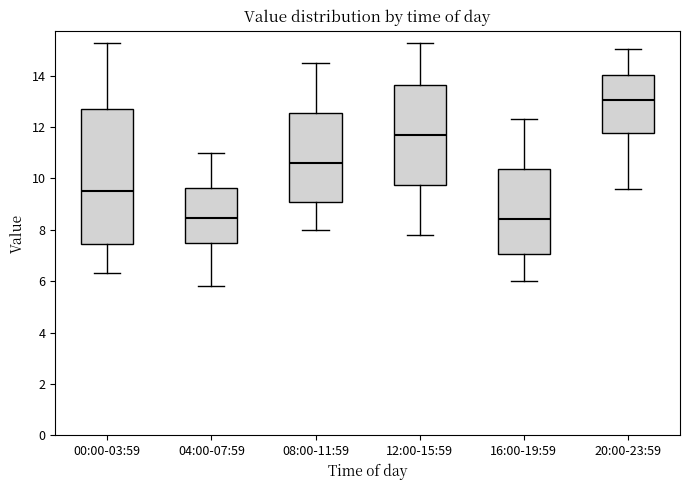

Reading left to right, read every box against the y-axis: the position of its median line, the range the box covers, and the ends of its whiskers. The values are not printed on the chart, so give them approximately, as read against the axis.

00:00-03:59: median 9.6, box 7.4 to 12.6, whiskers 6.4 to 15.2
04:00-07:59: median 8.4, box 7.4 to 9.6, whiskers 5.8 to 11.0
08:00-11:59: median 10.6, box 9.0 to 12.6, whiskers 8.0 to 14.6
12:00-15:59: median 11.8, box 9.8 to 13.6, whiskers 7.8 to 15.2
16:00-19:59: median 8.4, box 7.0 to 10.4, whiskers 6.0 to 12.4
20:00-23:59: median 13.0, box 11.8 to 14.0, whiskers 9.6 to 15.0